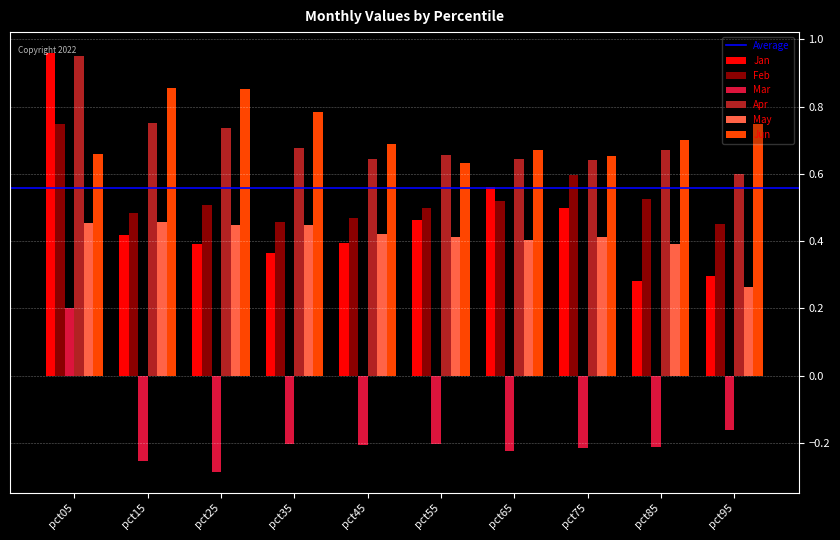

The value of Jun at pct15 is 1.3. True or false?

False